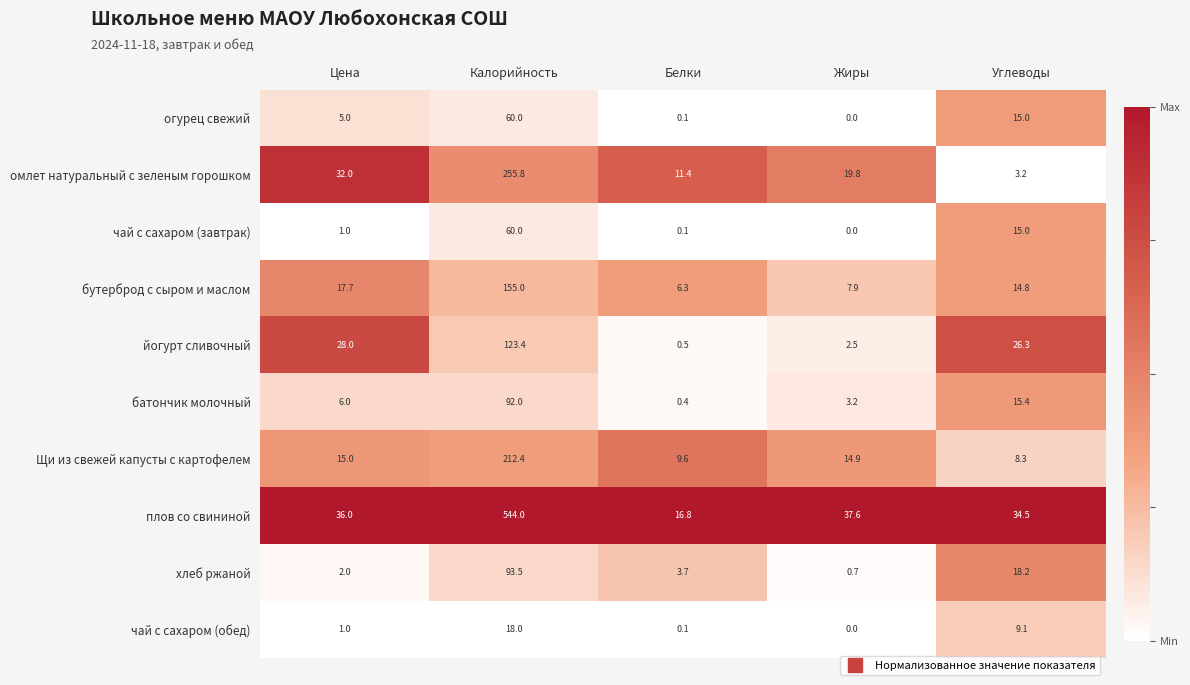

What is the difference between the maximum and minimum values in the батончик молочный series?

91.6